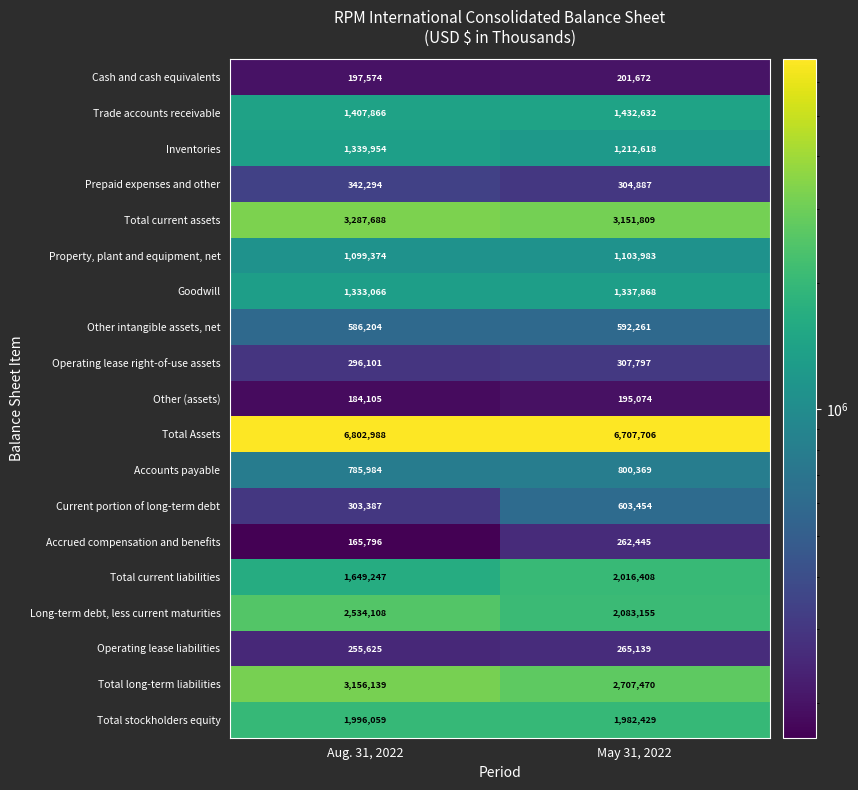

How many distinct data groups are displayed?

19